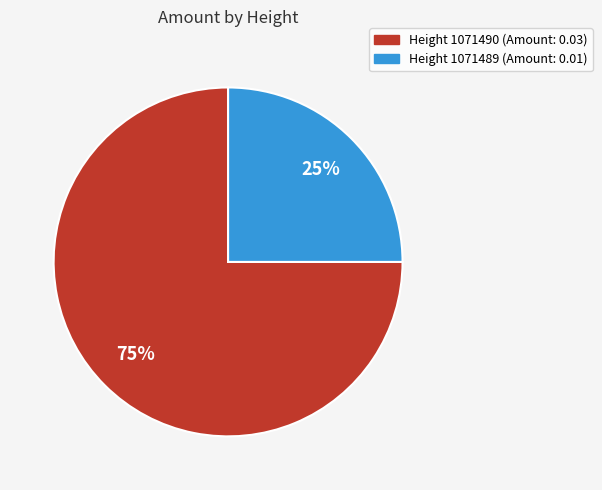

To the nearest percent, what is the difference between the largest and smallest slice percentages?

50%